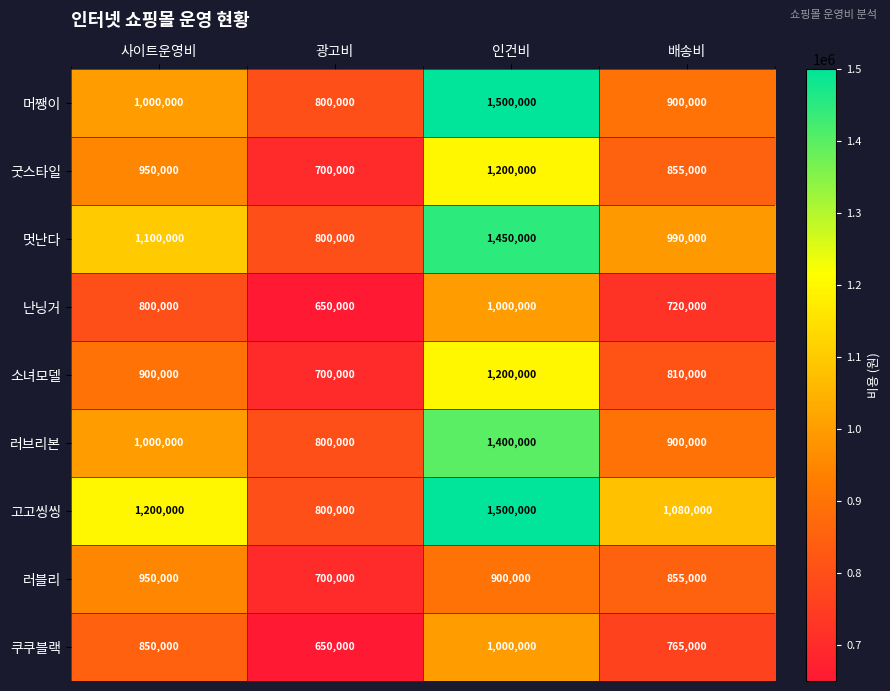

How many 난닝거 values are between 720000 and 1000000?

3